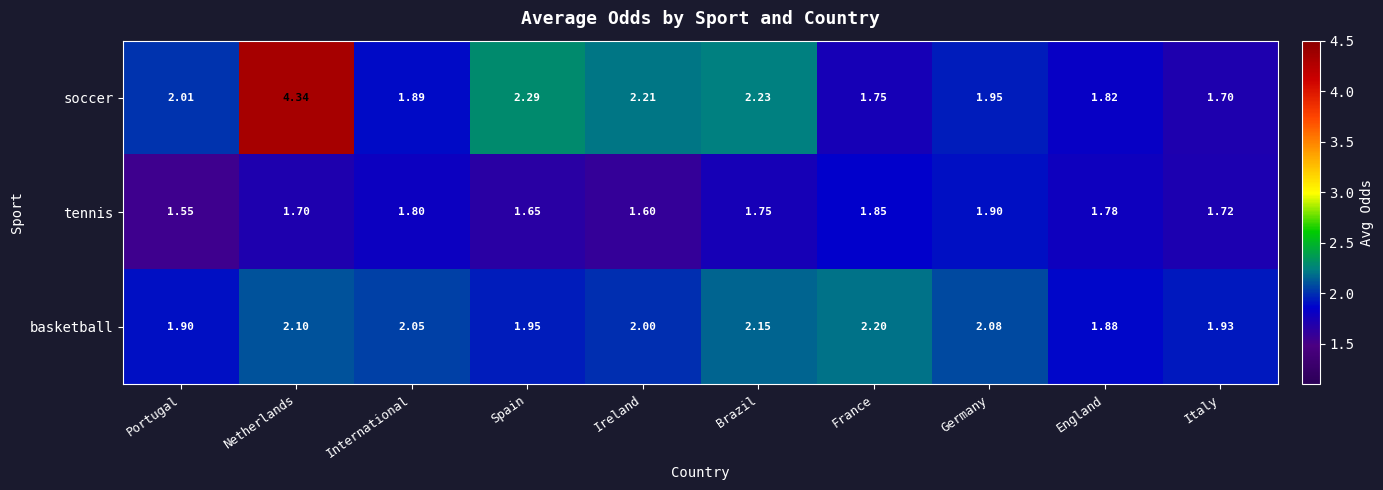

List the series in order of their peak value, highest first.

soccer, basketball, tennis